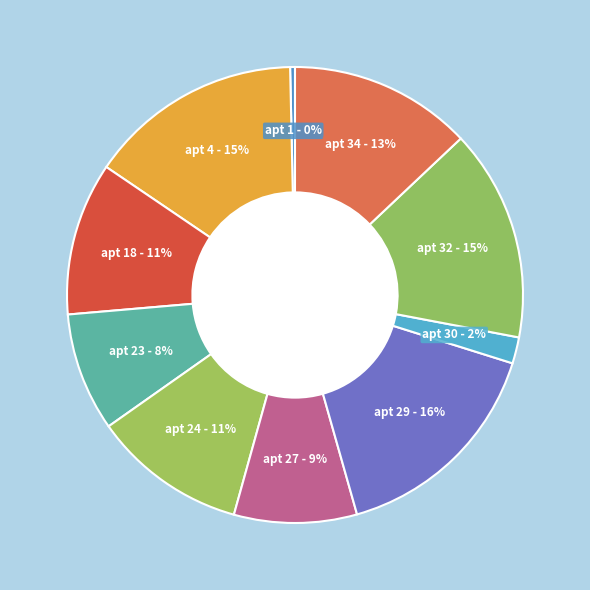

To the nearest percent, what is the average slice percentage?

10%